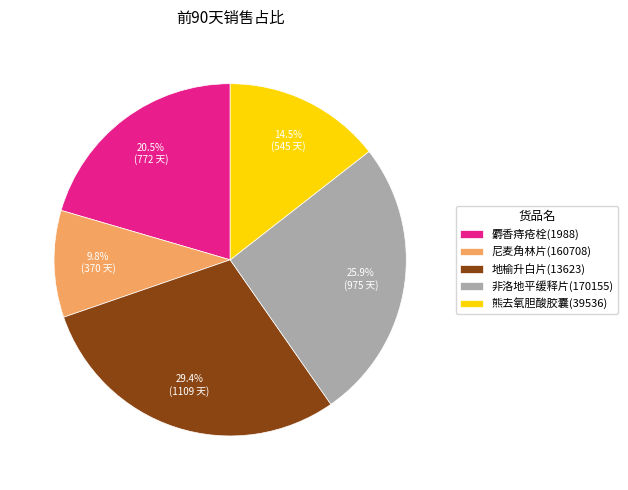

Rank the categories by value from highest to lowest.

地榆升白片(13623), 非洛地平缓释片(170155), 麝香痔疮栓(1988), 熊去氧胆酸胶囊(39536), 尼麦角林片(160708)